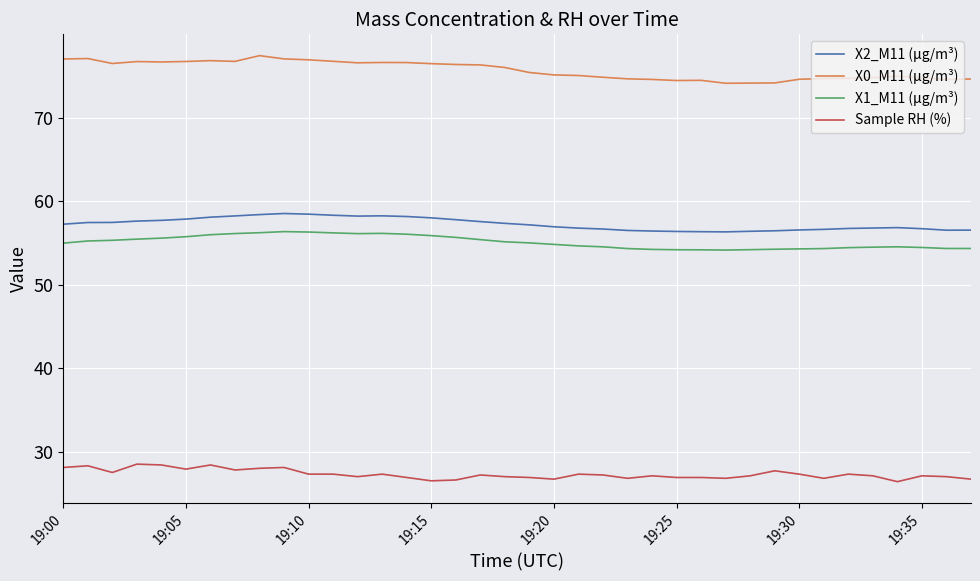

Which series has the largest range (max minus min)?

X0_M11 (μg/m³)